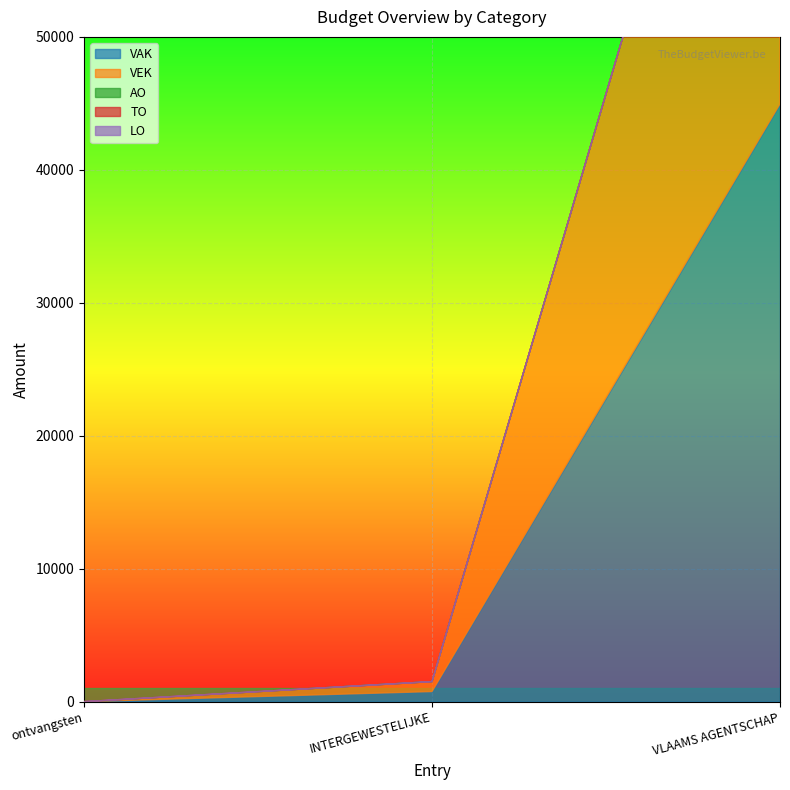

Is it true that VAK equals 0 at ontvangsten?

True